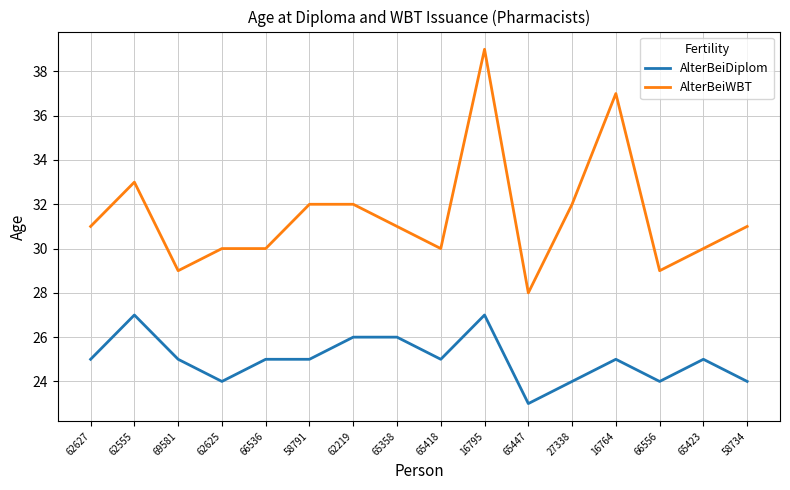

Which series has the largest total across all categories?

AlterBeiWBT